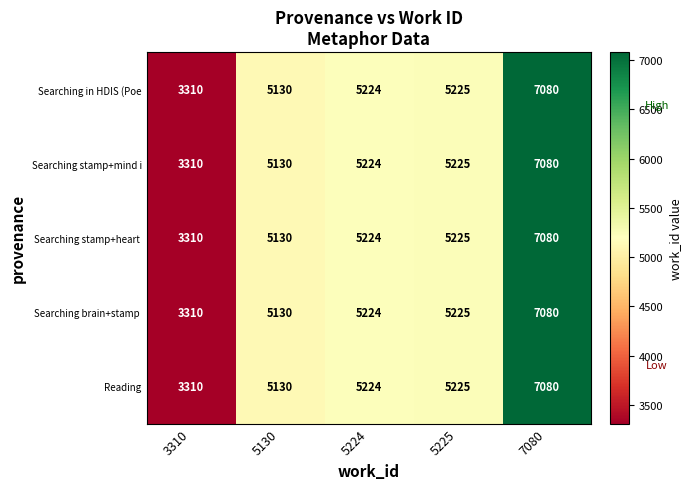

What is the difference between the Searching stamp+mind i values at 5224 and 3310?

1914